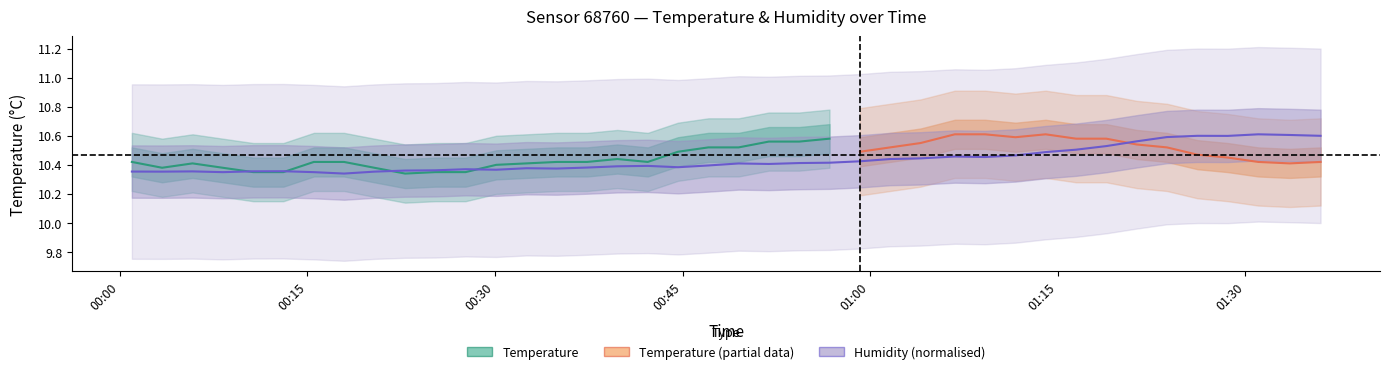

What is the difference between the maximum and minimum values?

0.3